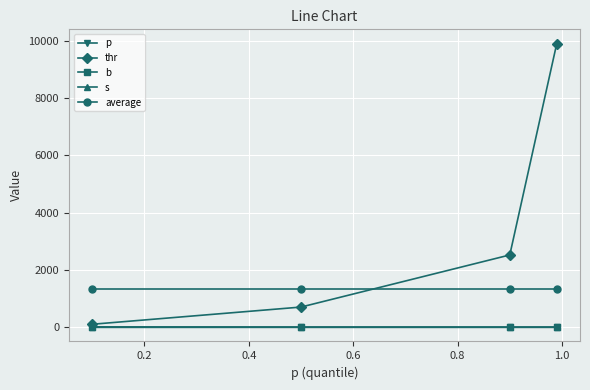

True or false: s has more than 2 interior local peaks.

False